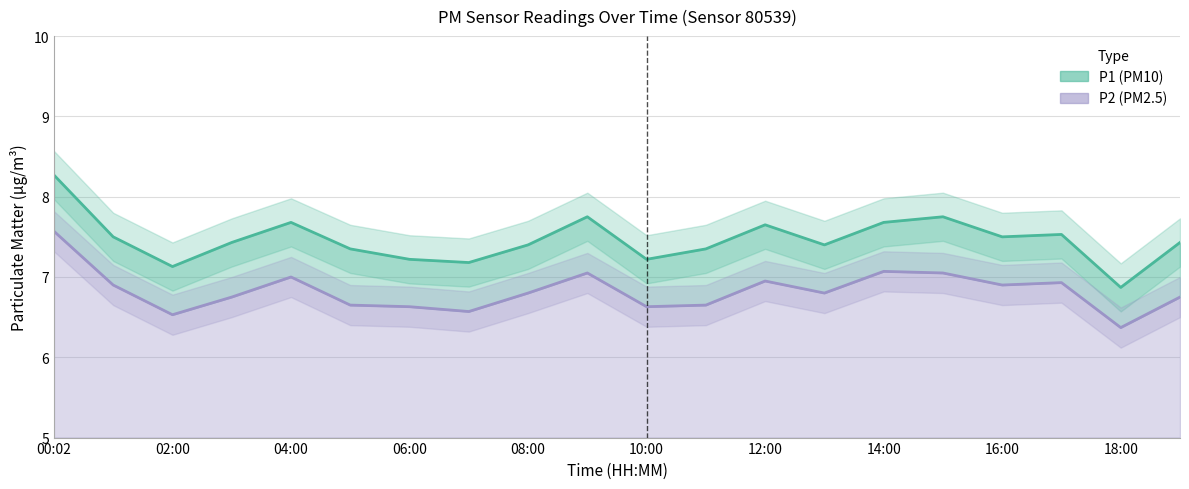

What is the highest value of the P1 series?

8.3